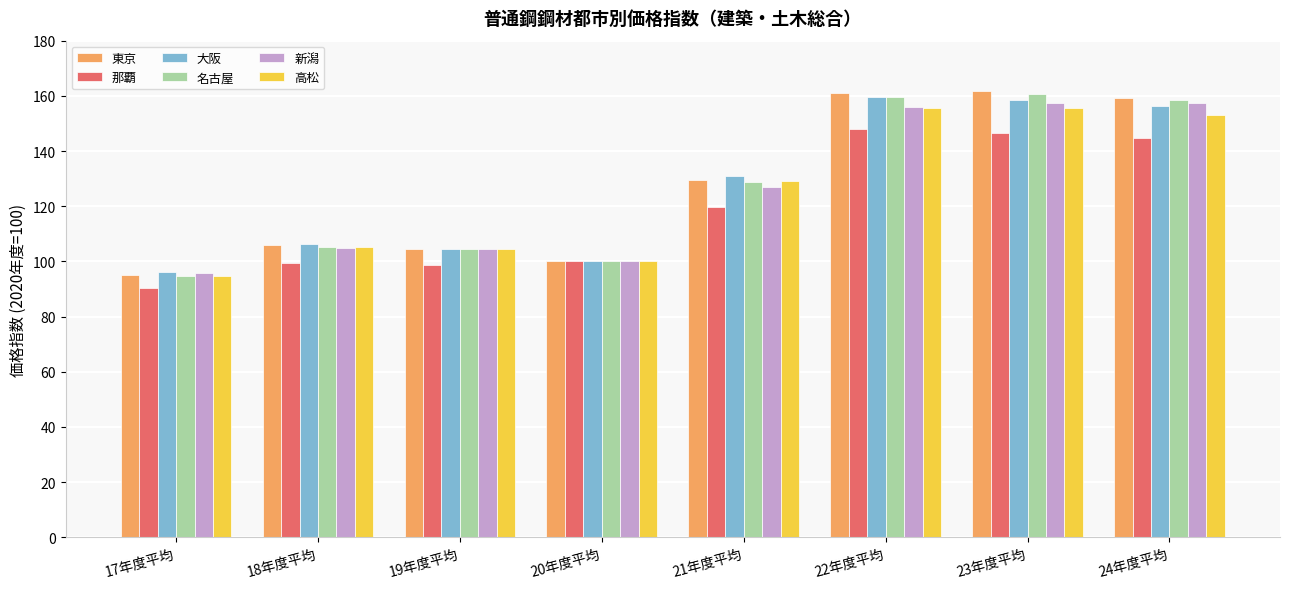

The 高松 series shows 152.9 at 24年度平均. True or false?

True